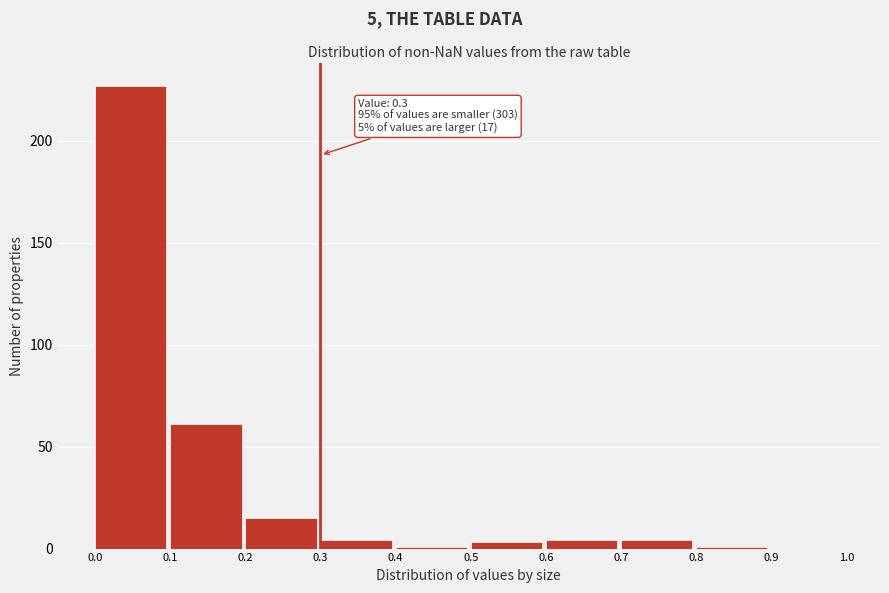

Over which range of the x-axis is the bar tallest?

0.0 to 0.1